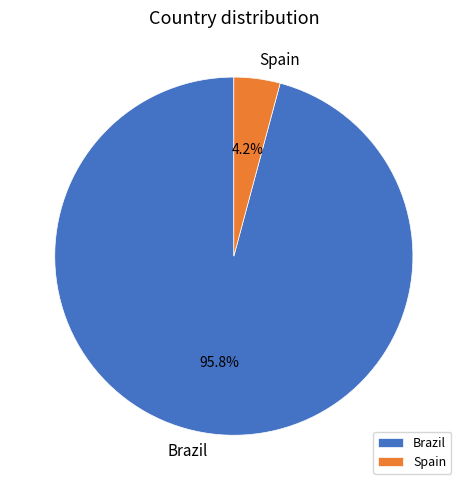

Rank the categories by value from highest to lowest.

Brazil, Spain